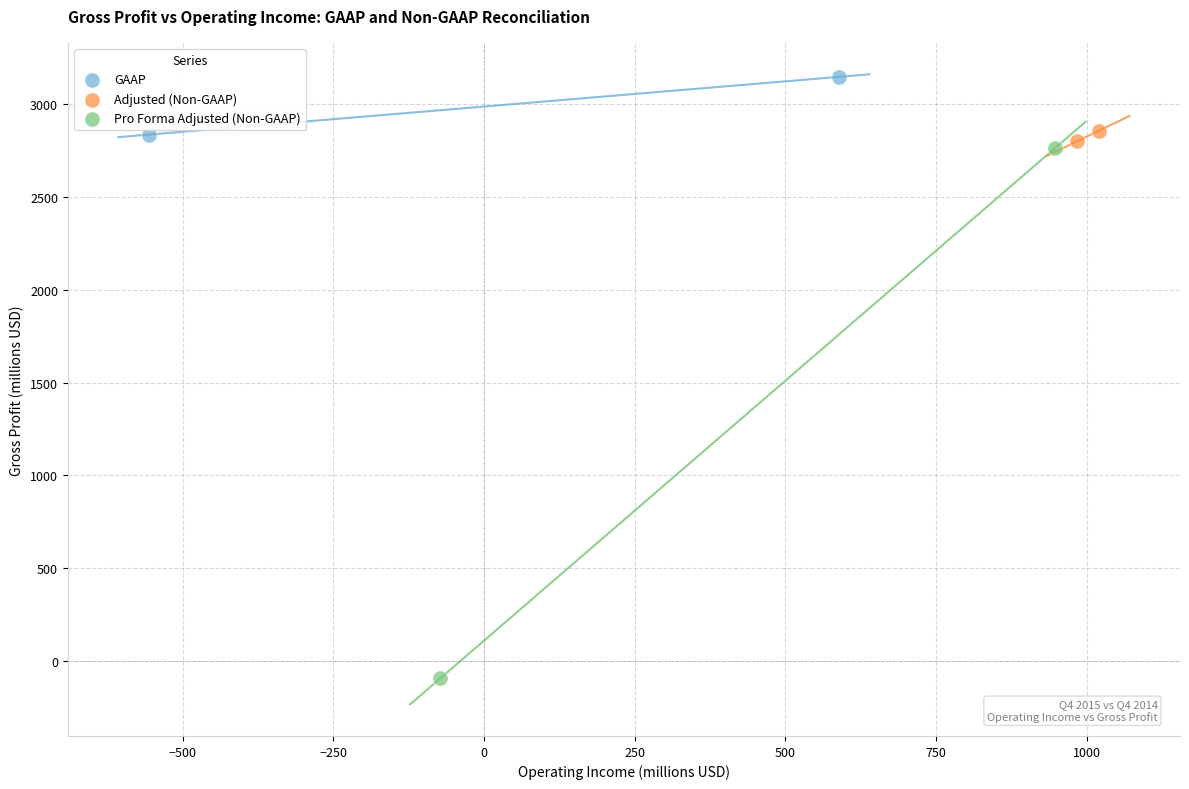

What are all the series names shown in the legend?

GAAP, Adjusted (Non-GAAP), Pro Forma Adjusted (Non-GAAP)